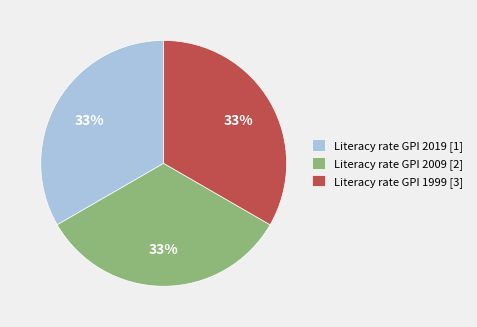

Do Literacy rate GPI 1999 [3] and Literacy rate GPI 2009 [2] together represent more than half of the pie?

Yes